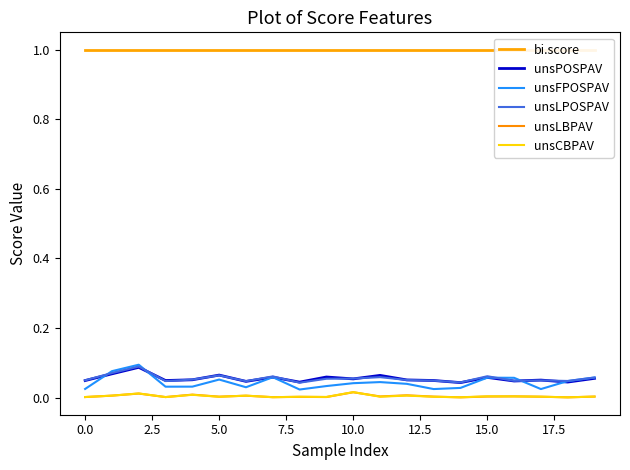

The value of unsLPOSPAV at 5.0 is 0.0. True or false?

False